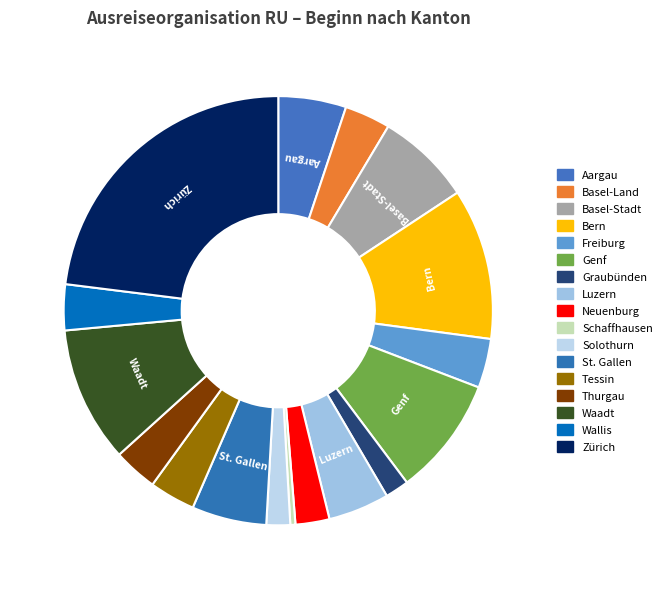

True or false: Thurgau accounts for 3% of the total.

True